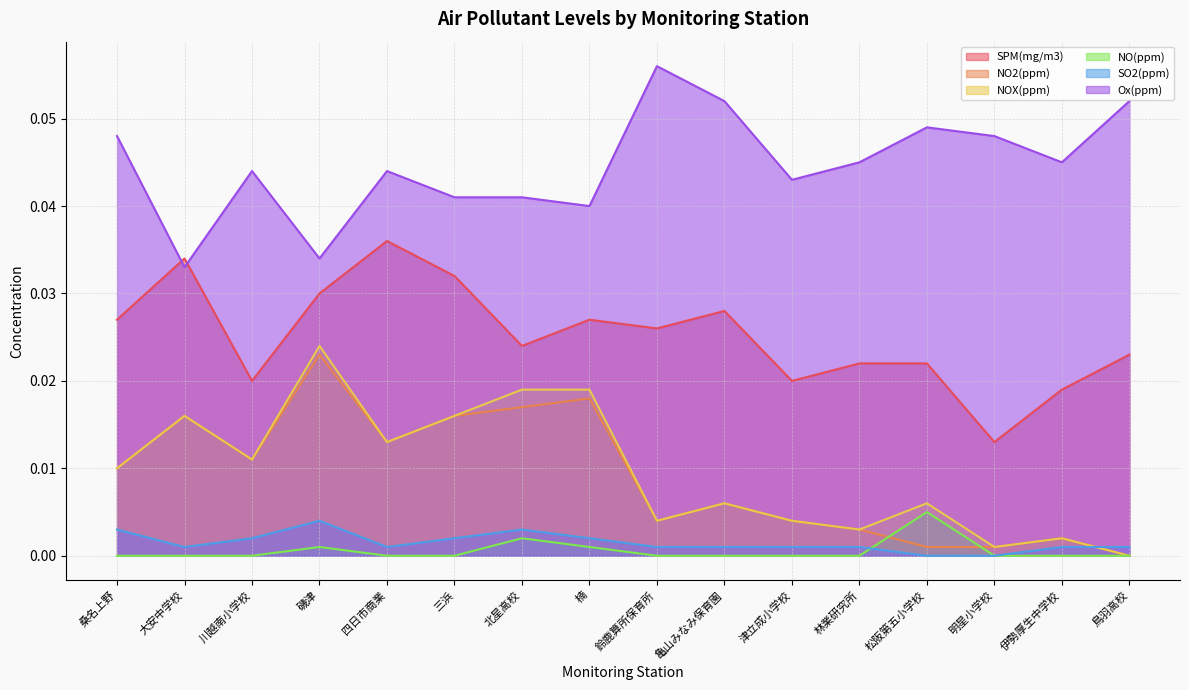

Between which two adjacent categories do NO(ppm) and NO2(ppm) first intersect?

林業研究所 and 松阪第五小学校